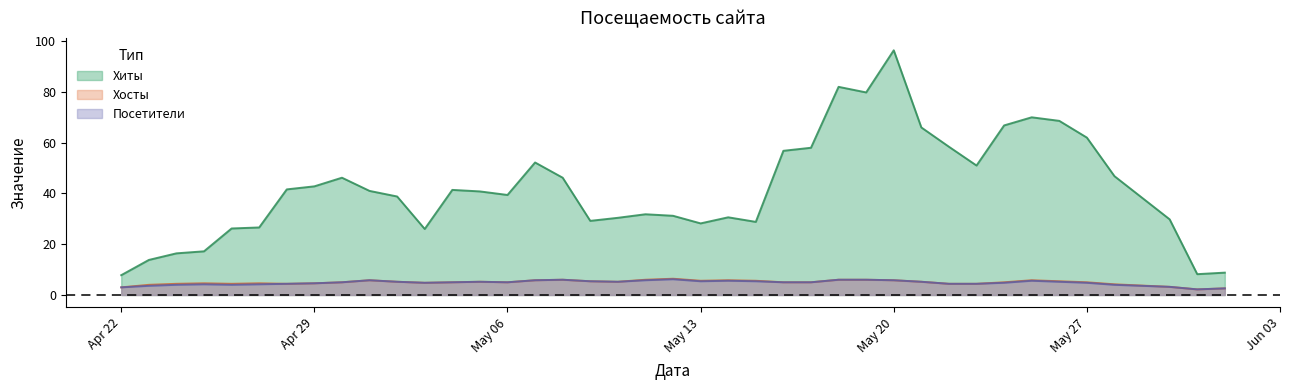

At which category does Хосты reach its first local valley?

3